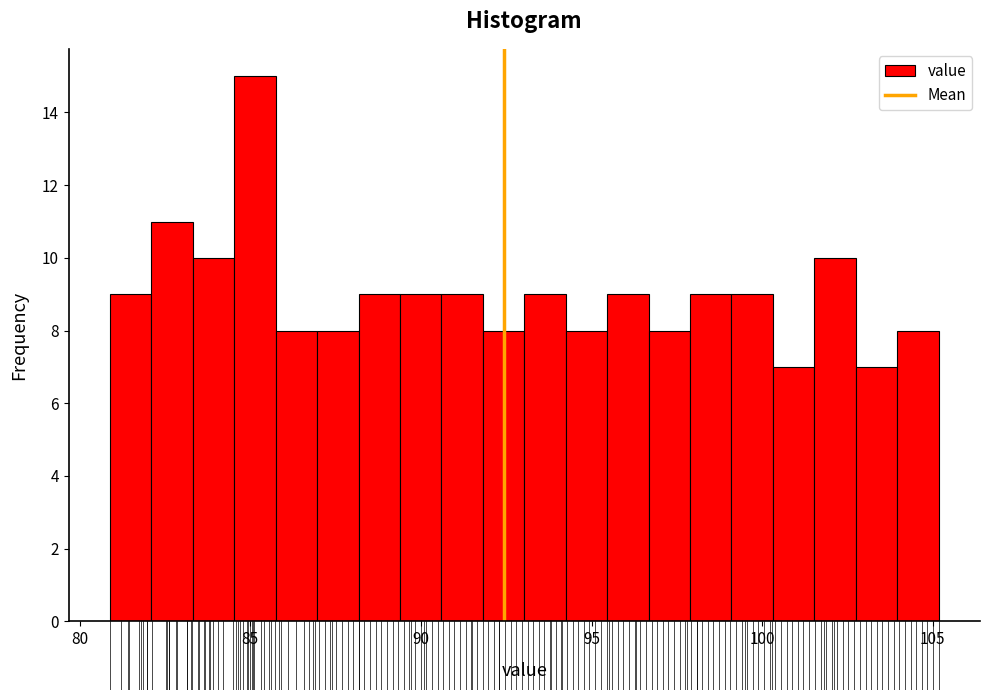

Read against the x-axis, roughly where is the centre of the tallest bar?

85.0